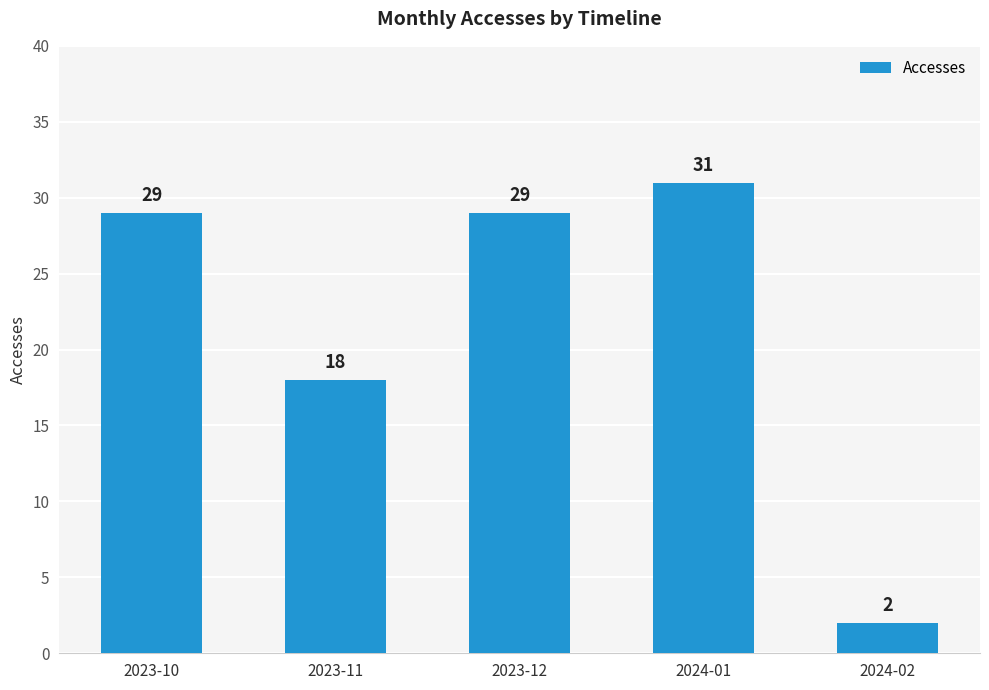

Which category has the highest value across all series?

2024-01